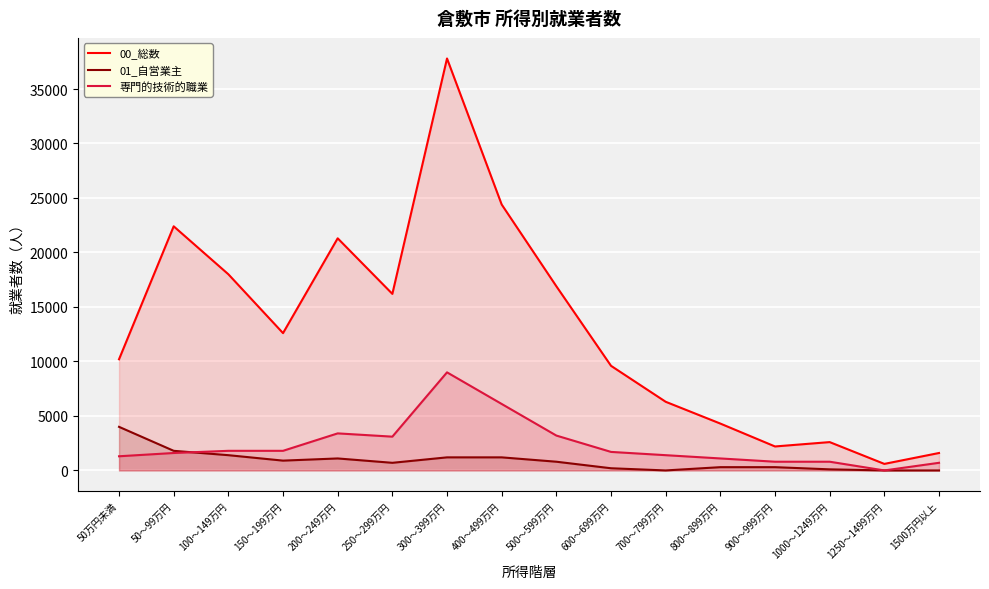

Count the number of data series in this chart.

3